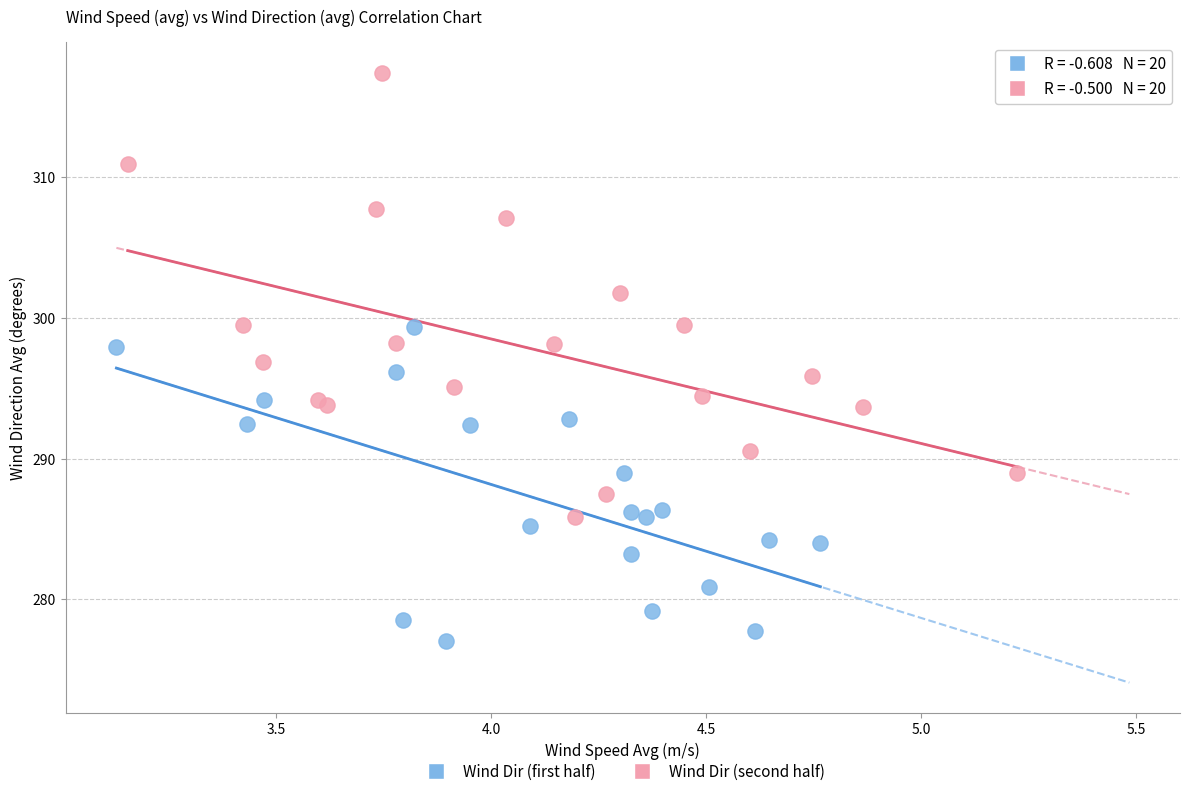

Which series contains the lowest Y value?

Wind Dir (first half)